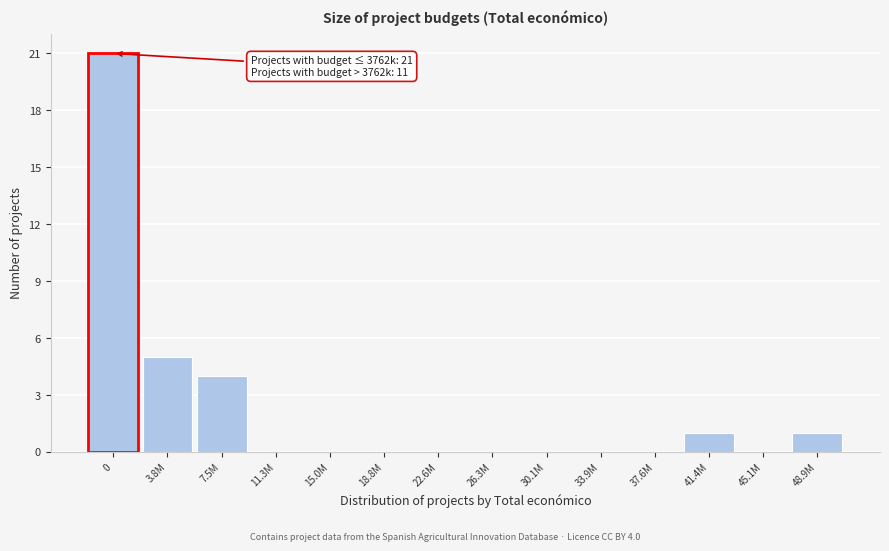

Reading left to right, transcribe all the data shown in this chart.

0=21	3.8M=5	7.5M=4	11.3M=0	15.0M=0	18.8M=0	22.6M=0	26.3M=0	30.1M=0	33.9M=0	37.6M=0	41.4M=1	45.1M=0	48.9M=1